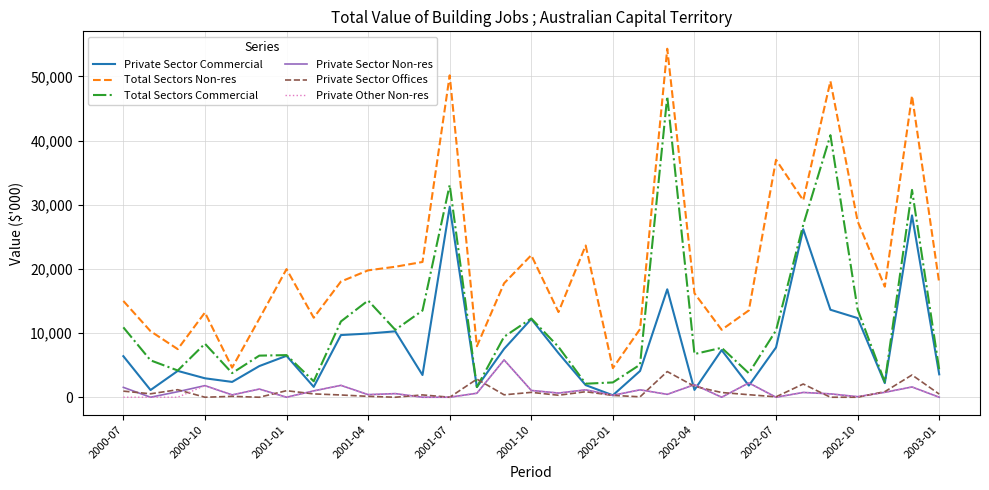

Which series has the largest total across all categories?

Total Sectors Non-res